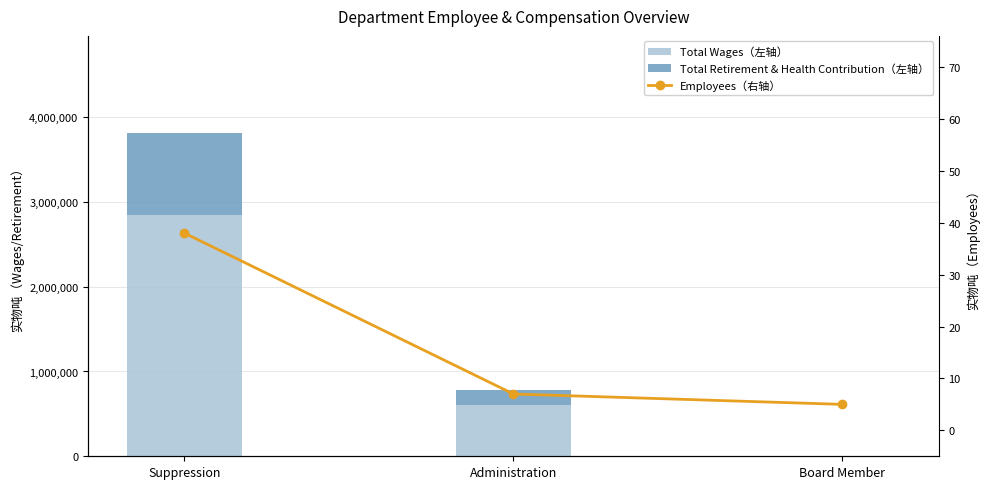

How many distinct data groups are displayed?

3